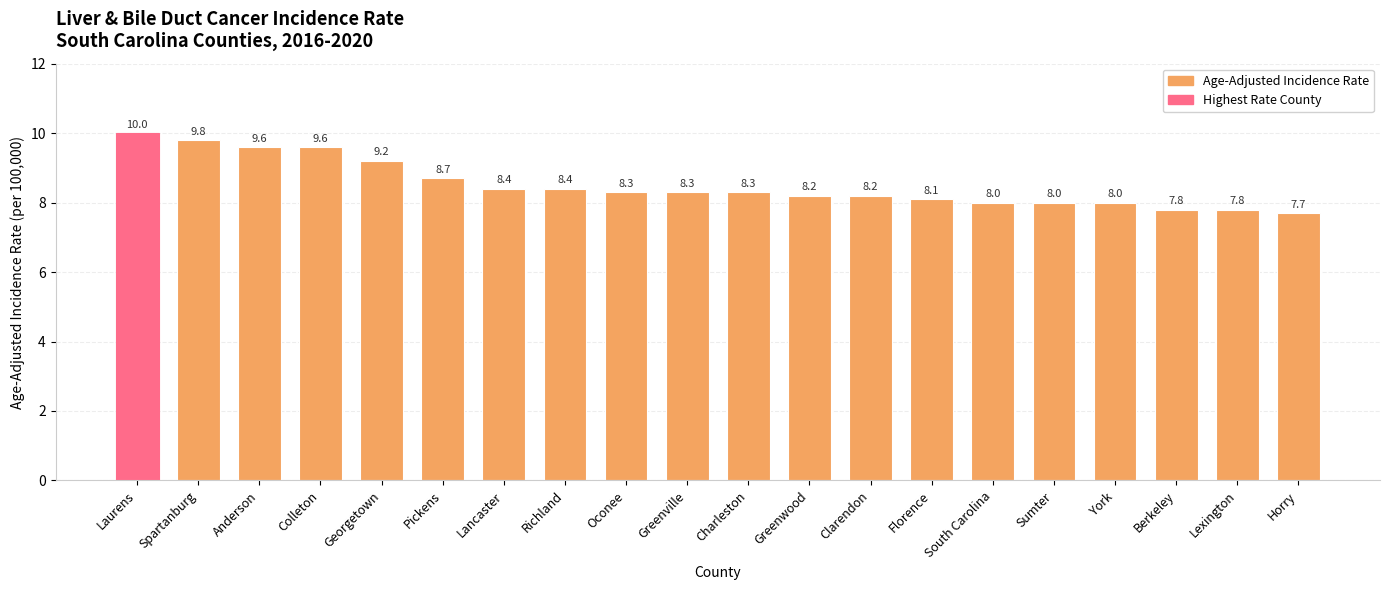

Which category has the highest value across all series?

Laurens